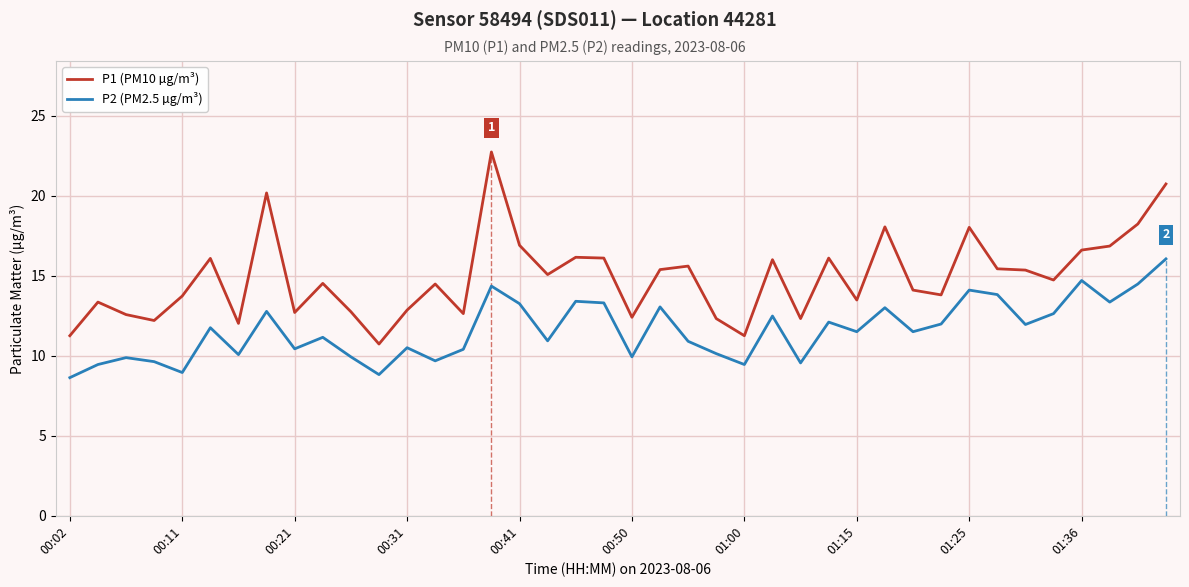

What is the minimum value for P2 (PM2.5 µg/m³)?

8.6